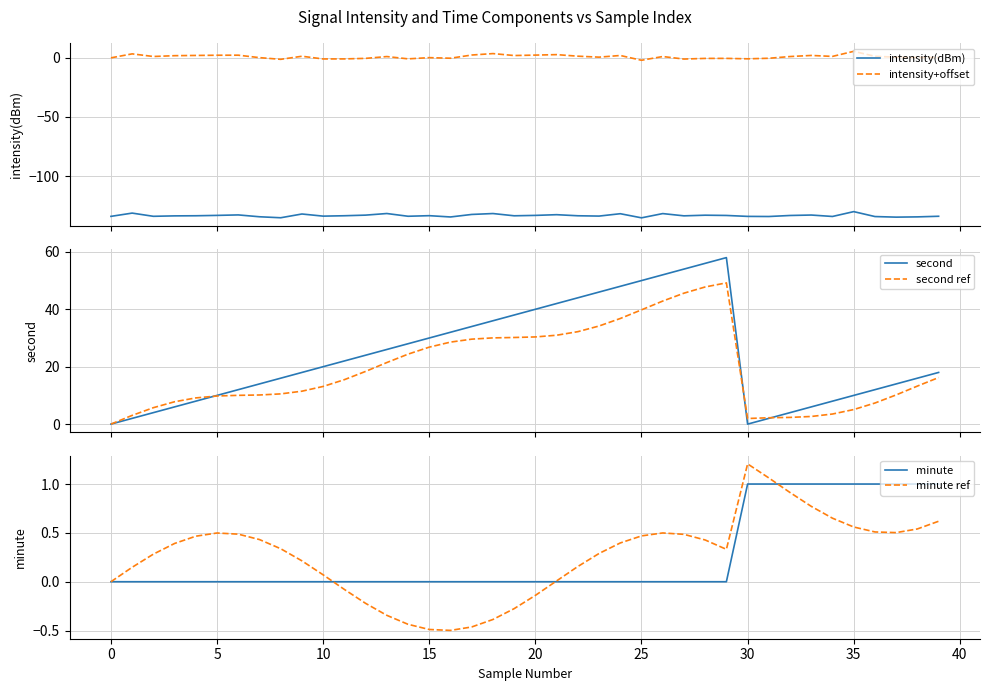

Which series has the largest range (max minus min)?

second